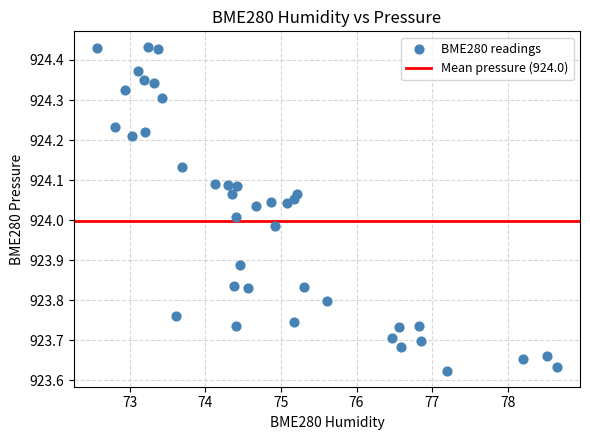

What is the range of Y values (max minus min)?

0.8